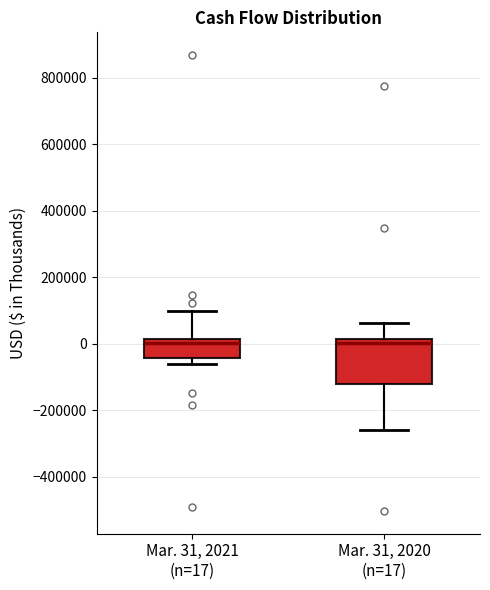

Where is the upper edge of the box for Mar. 31, 2020 (n=17) on the y-axis? The values are not printed on the chart, so give them approximately, as read against the axis.

20000